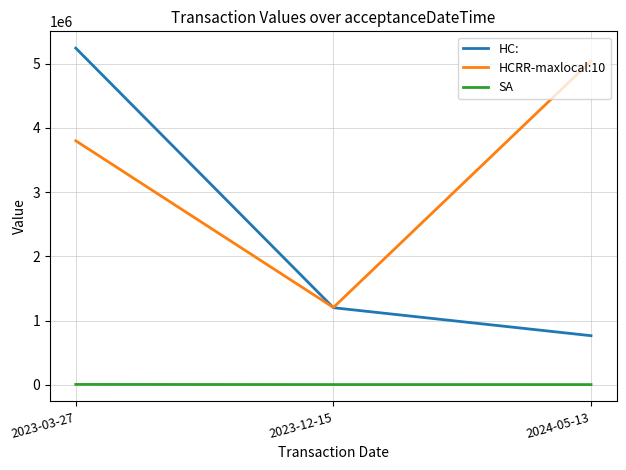

At which label does SA first exceed 3826?

2023-03-27